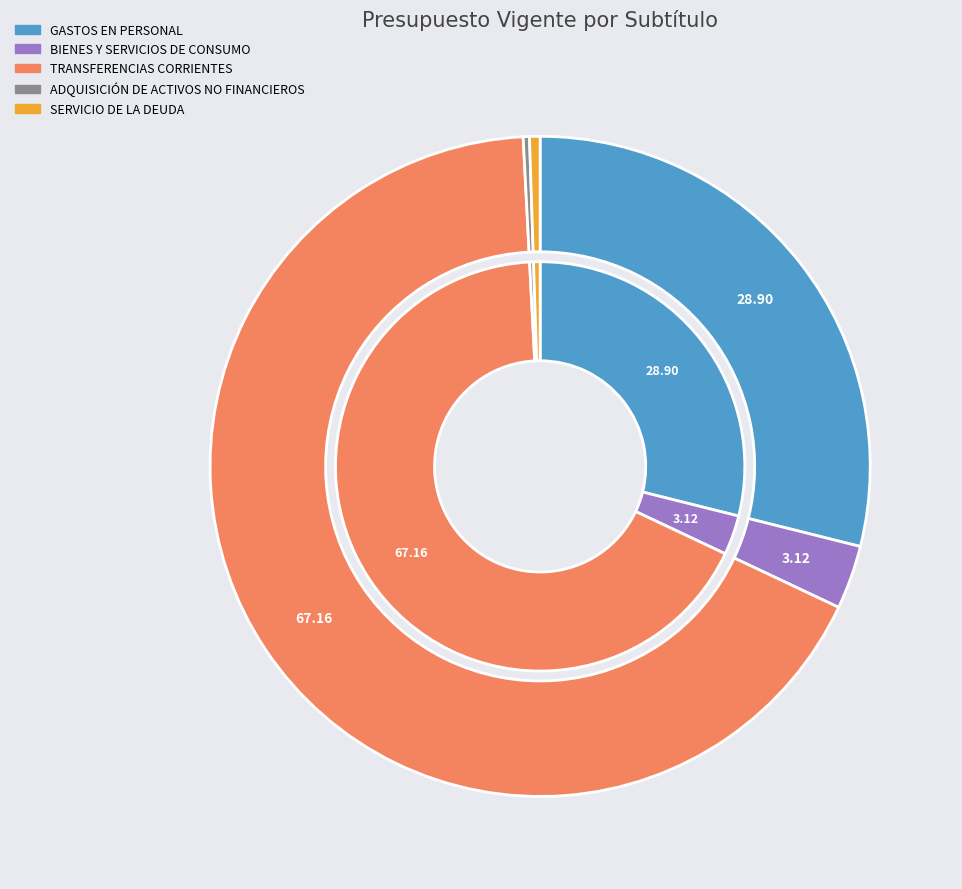

To the nearest percent, what is the average slice percentage?

20%